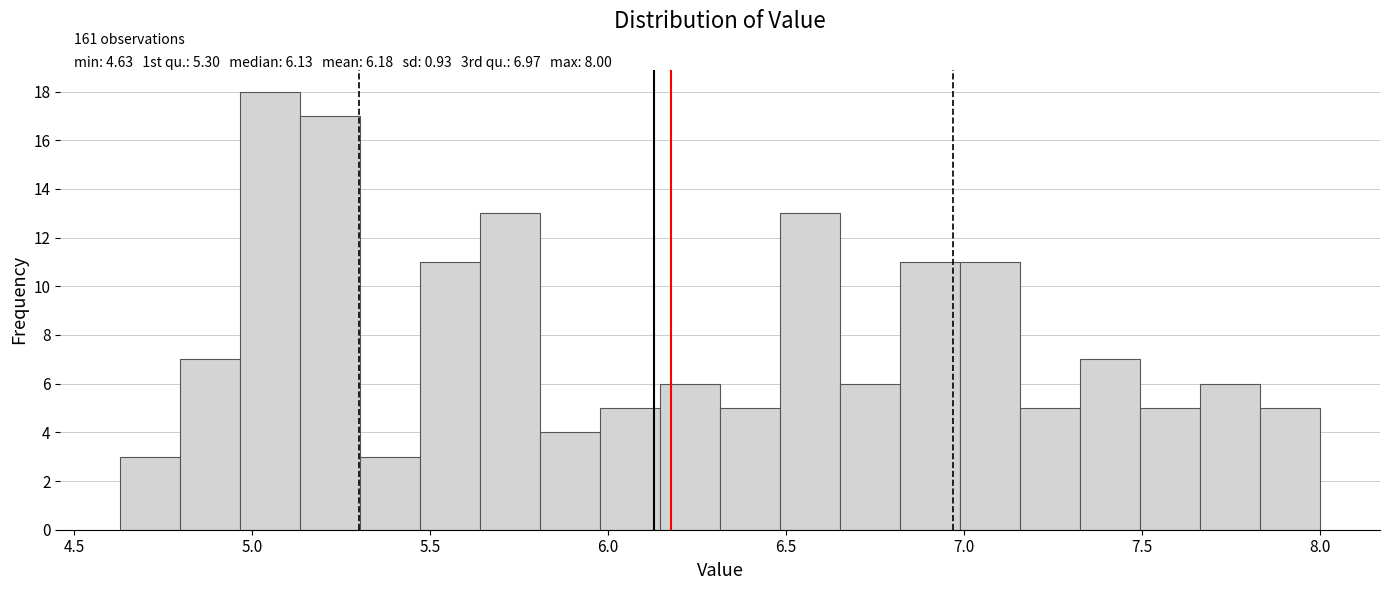

Read against the x-axis, roughly where is the centre of the tallest bar?

5.05